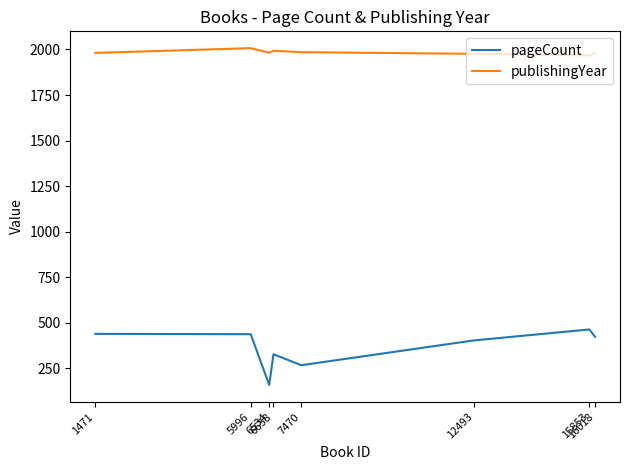

Rank the series by their average value, from highest to lowest.

publishingYear, pageCount